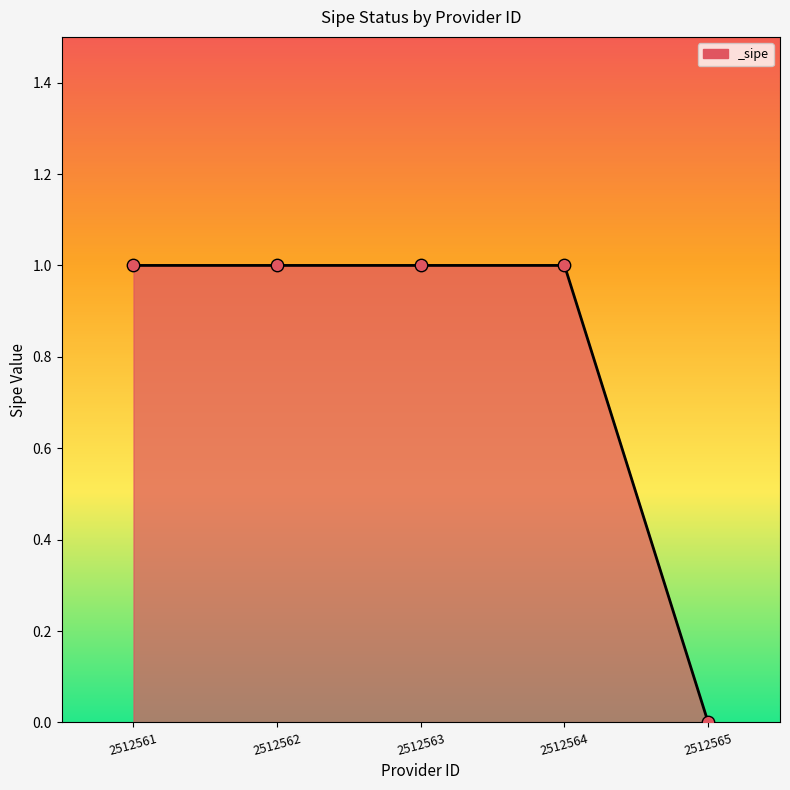

Between 2512563 and 2512565, which is larger?

2512563